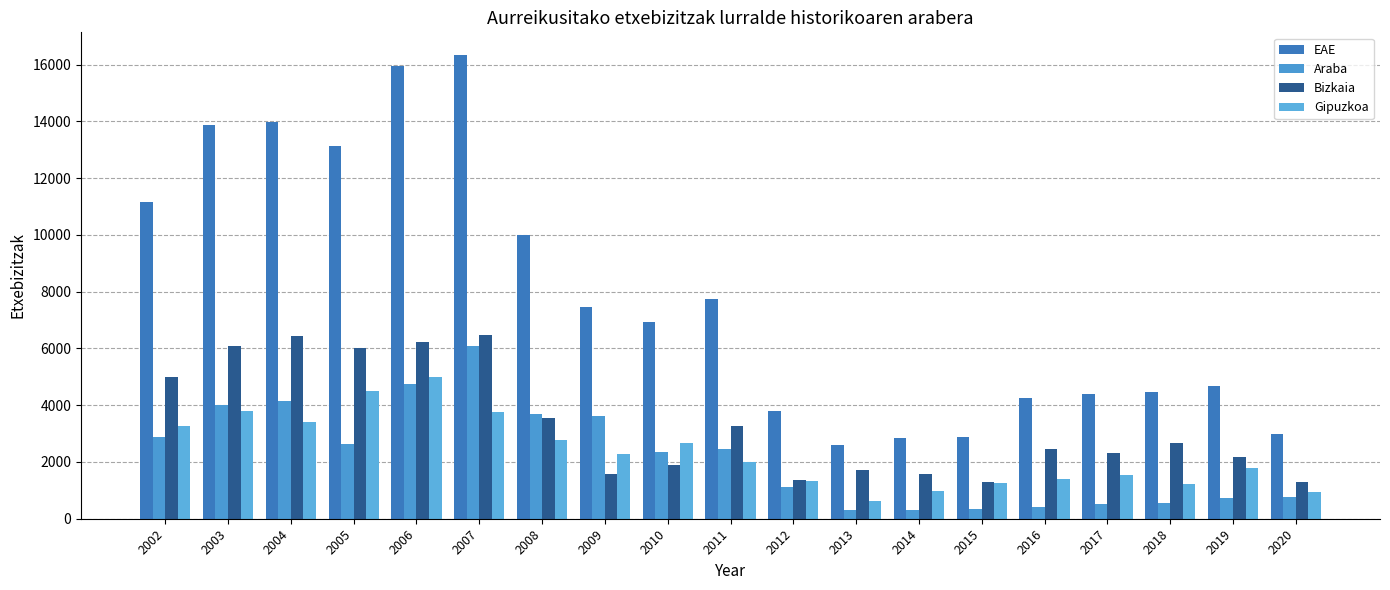

What is the highest value of the Gipuzkoa series?

4994